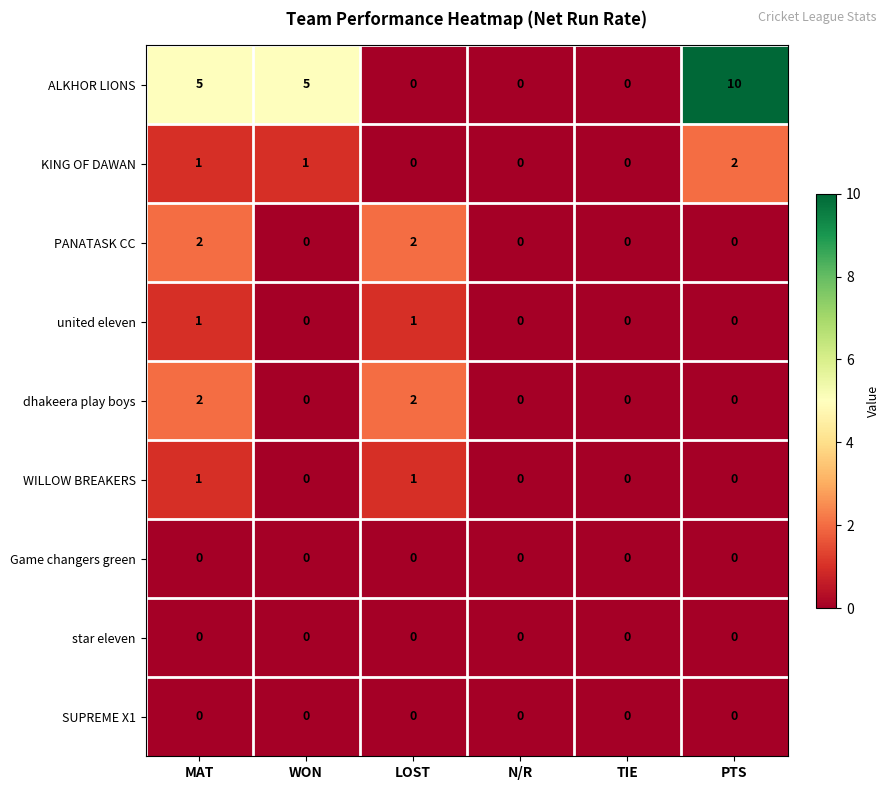

Which series has the largest range (max minus min)?

ALKHOR LIONS